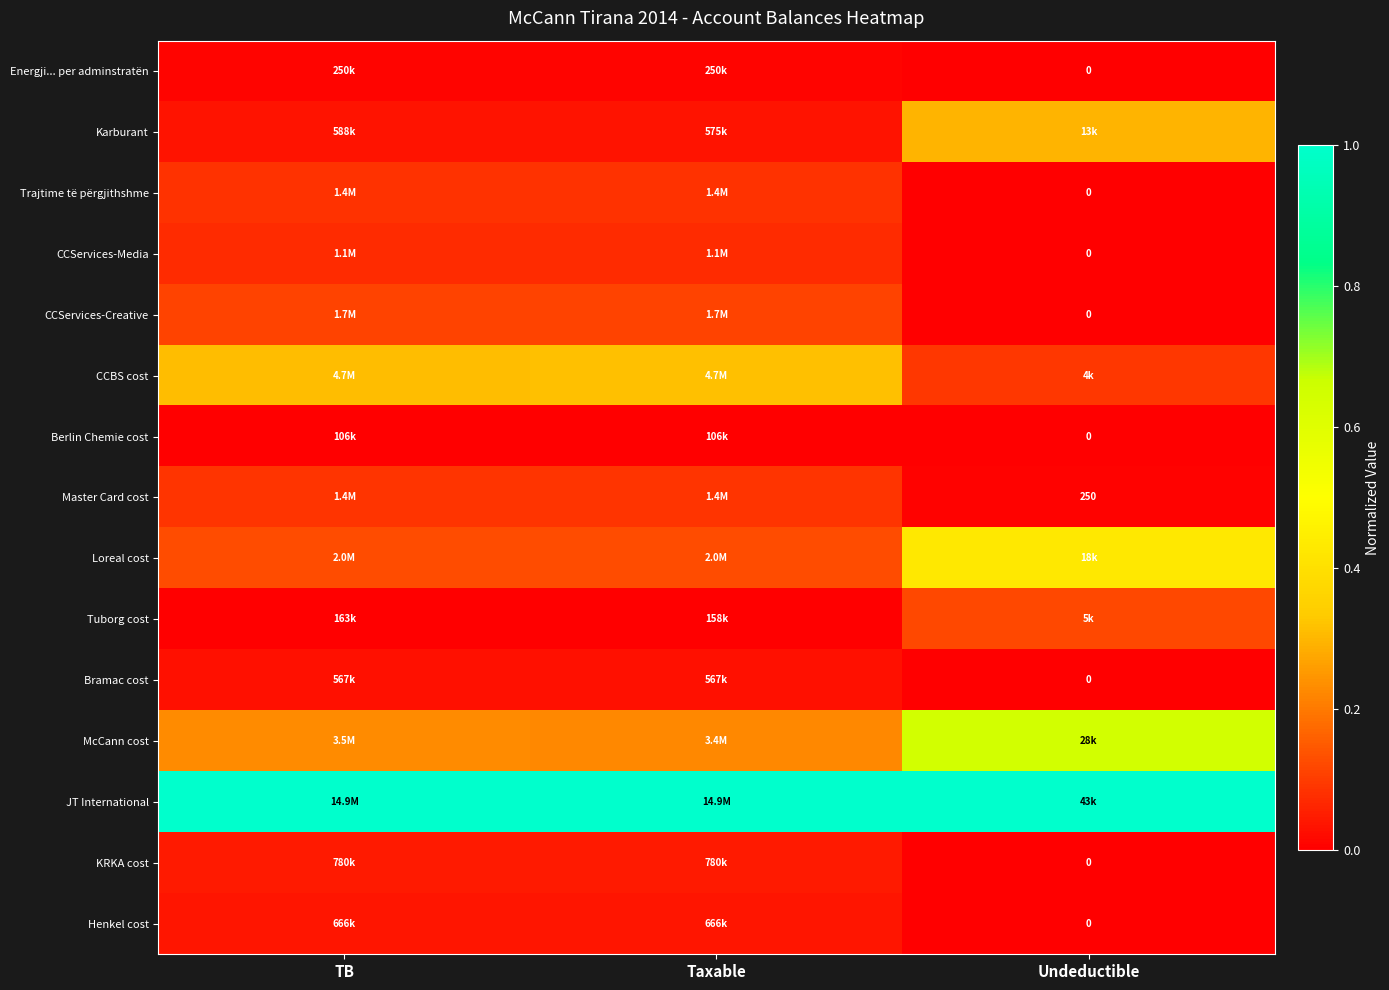

At which label is Energji... per adminstratën closest to 0?

Undeductible